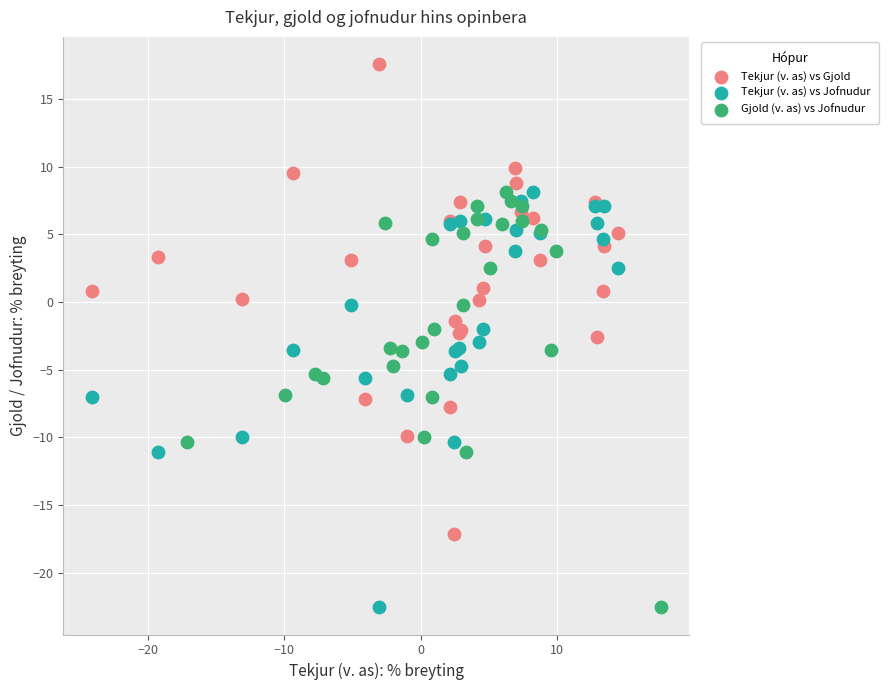

Which series reaches the maximum Y coordinate?

Tekjur (v. as) vs Gjold